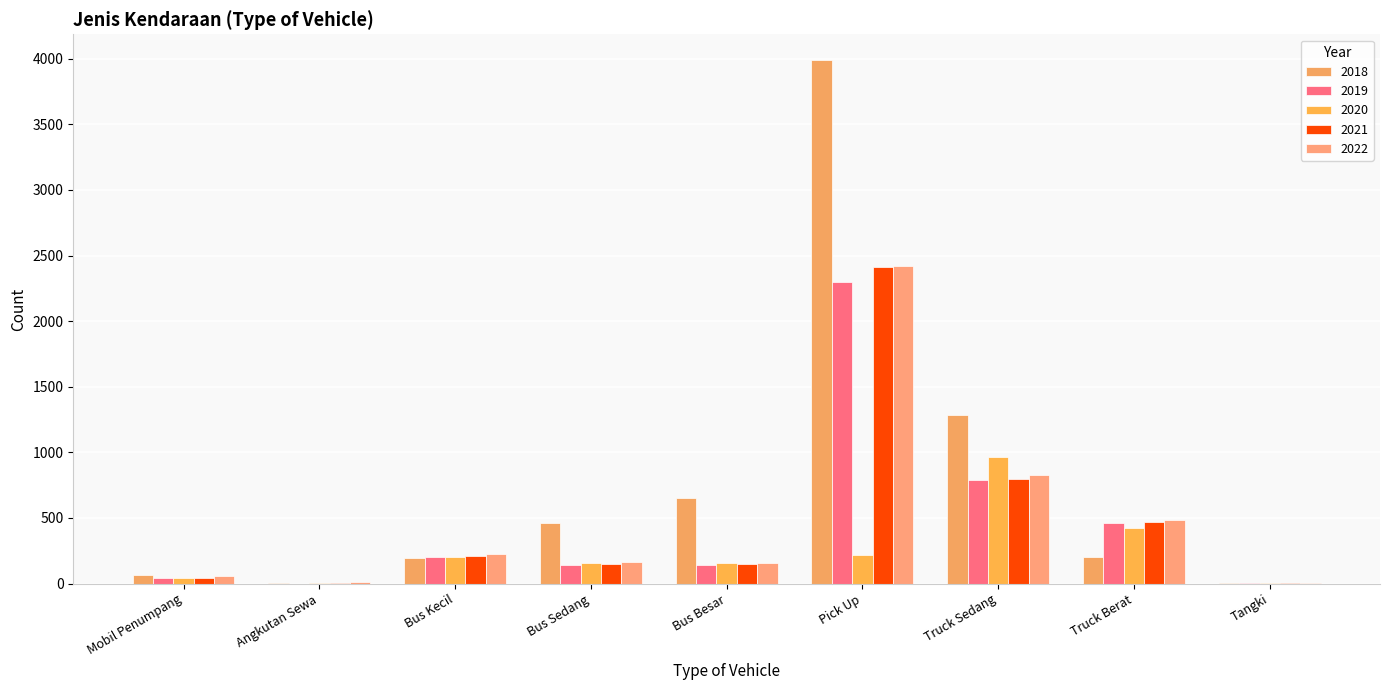

Which series changed the most between Bus Sedang and Tangki?

2018